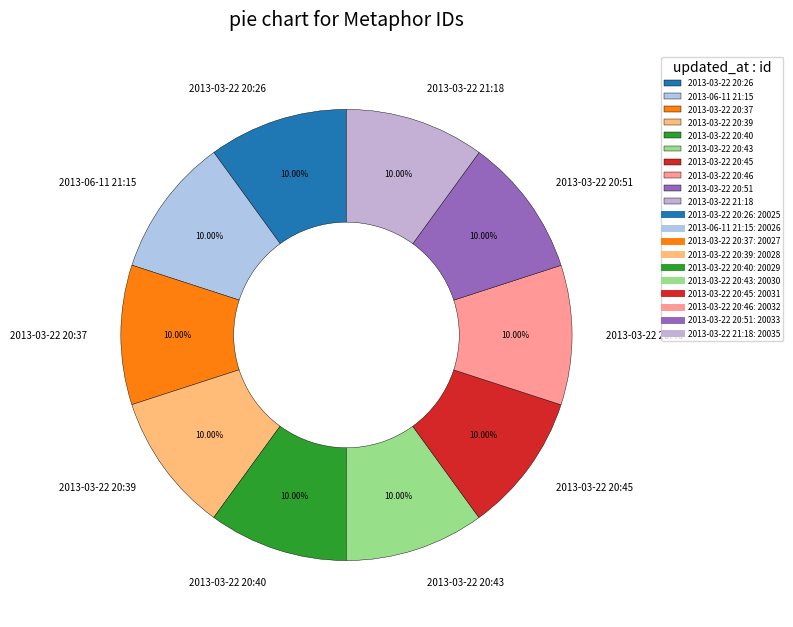

What is the ratio of the value at 2013-03-22 20:45 to the value at 2013-03-22 21:18?

1.0